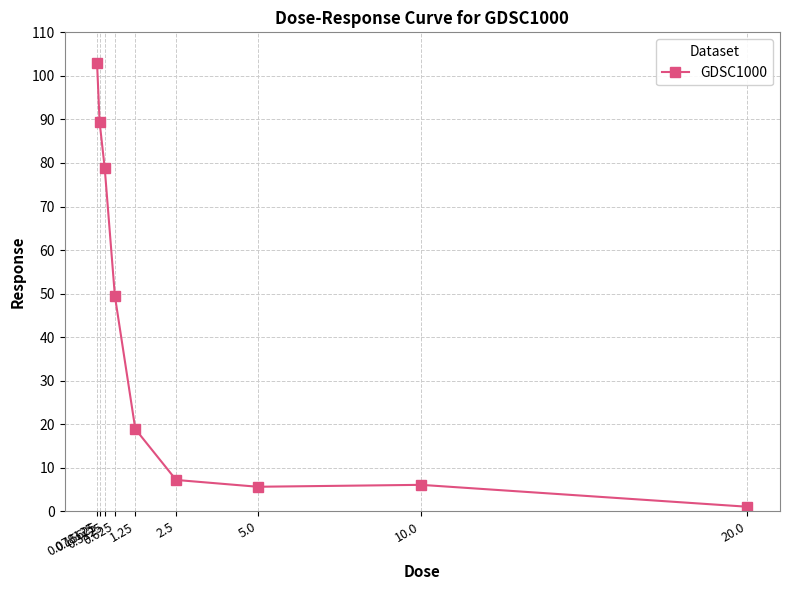

True or false: the data has more than 1 interior local peaks.

False